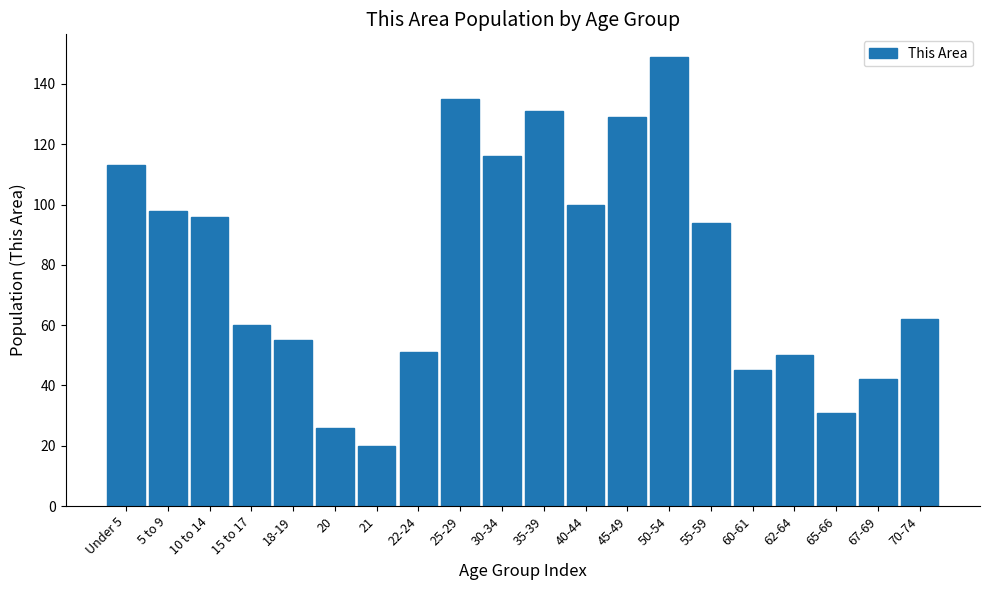

Reading right to left, transcribe all the data shown in this chart.

62	42	31	50	45	94	149	129	100	131	116	135	51	20	26	55	60	96	98	113